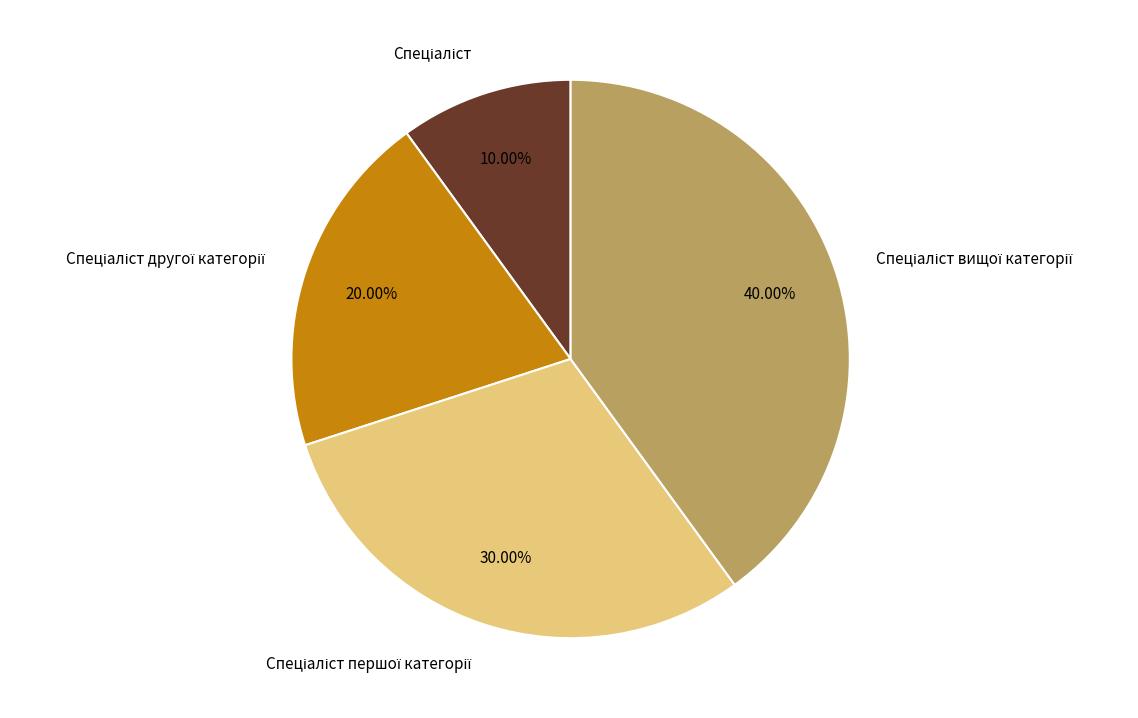

How many segments does this pie chart have?

4